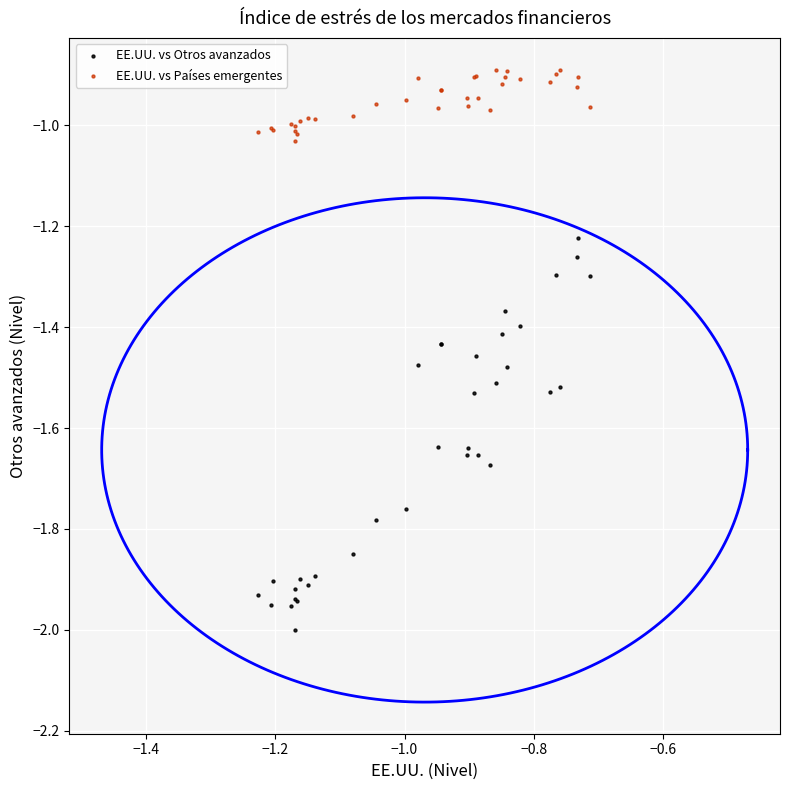

What are all the series names shown in the legend?

EE.UU. vs Otros avanzados, EE.UU. vs Países emergentes